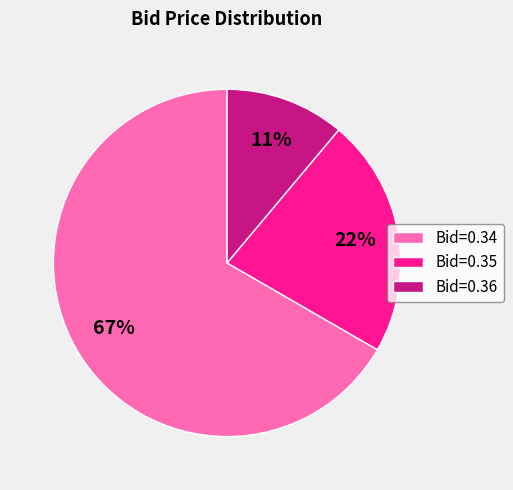

True or false: Bid=0.36 accounts for 11% of the total.

True